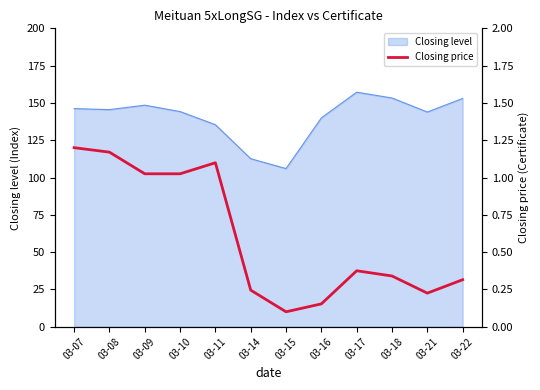

True or false: Closing level has a value of 246.9 at 03-08.

False